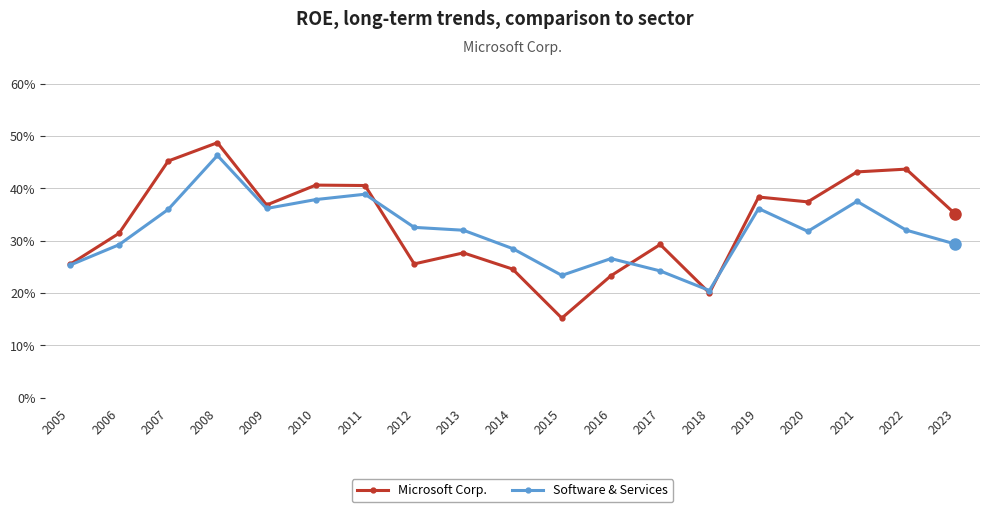

Read the Microsoft Corp. value at 2013.

0.3